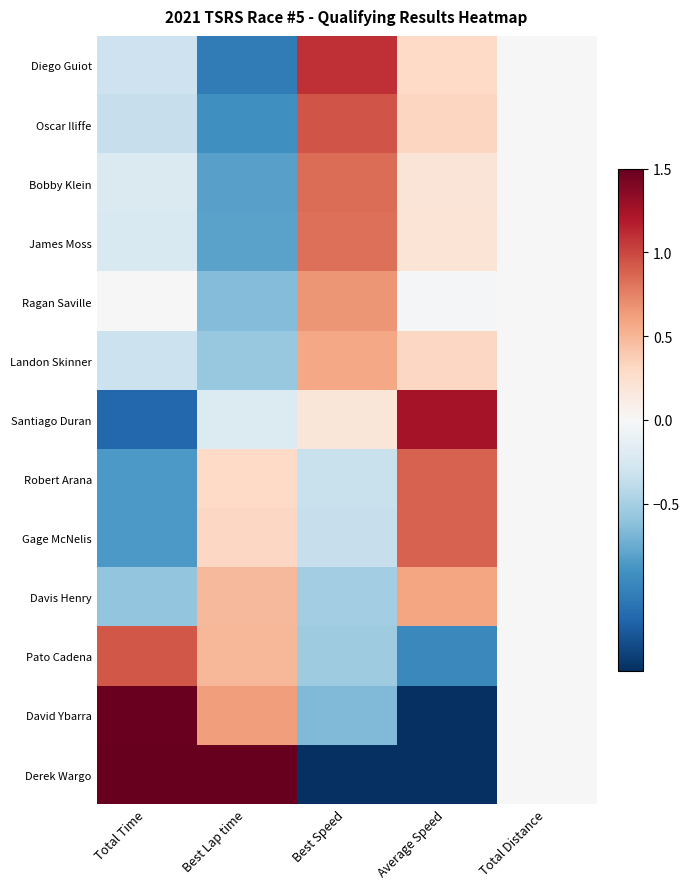

Between Total Time and Best Speed, which series saw the biggest shift?

Derek Wargo